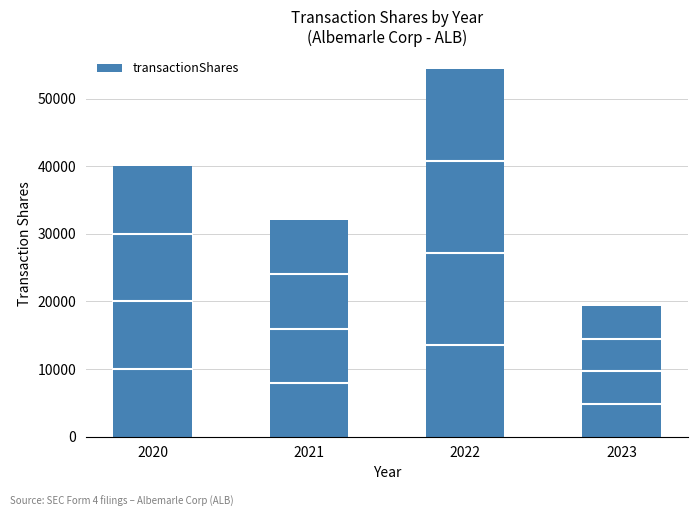

Approximately how many times larger is the value at 2020 compared to 2021?

1.3